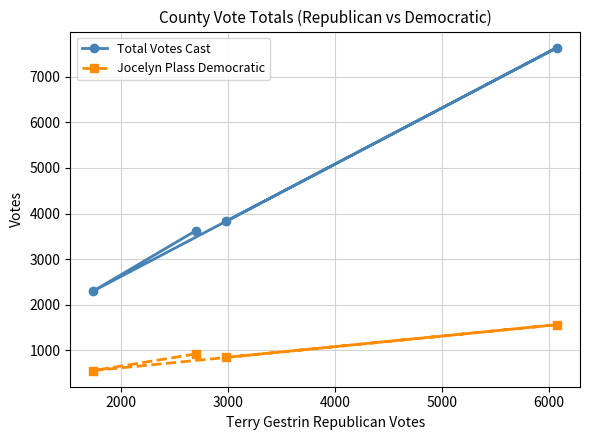

Which series has the widest spread of values?

Total Votes Cast